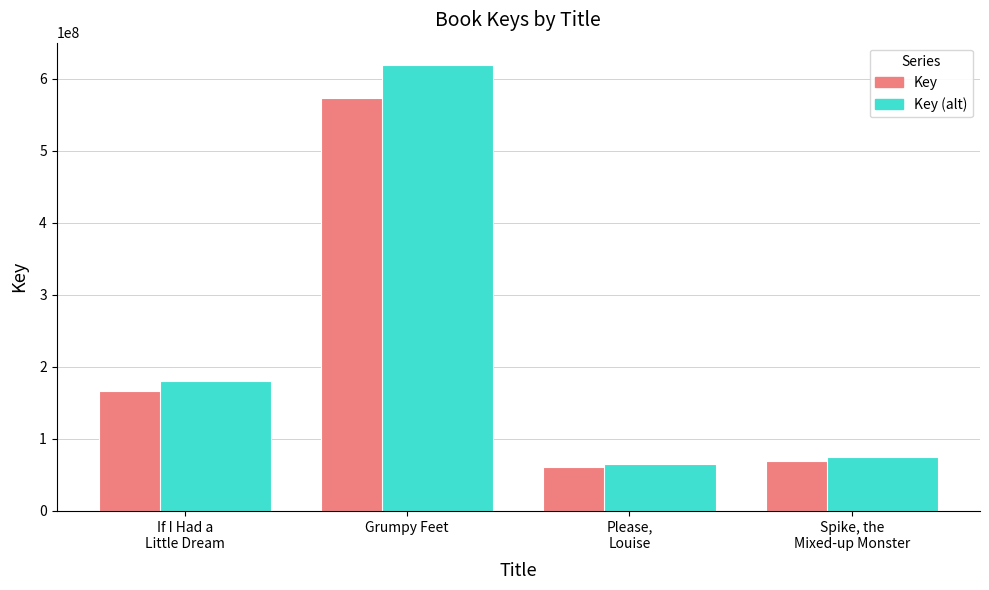

What is the maximum value shown in the chart?

619175832.5